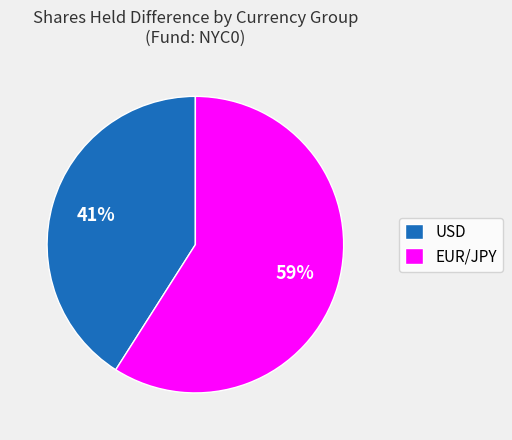

Is it true that USD is 41% of the pie?

True